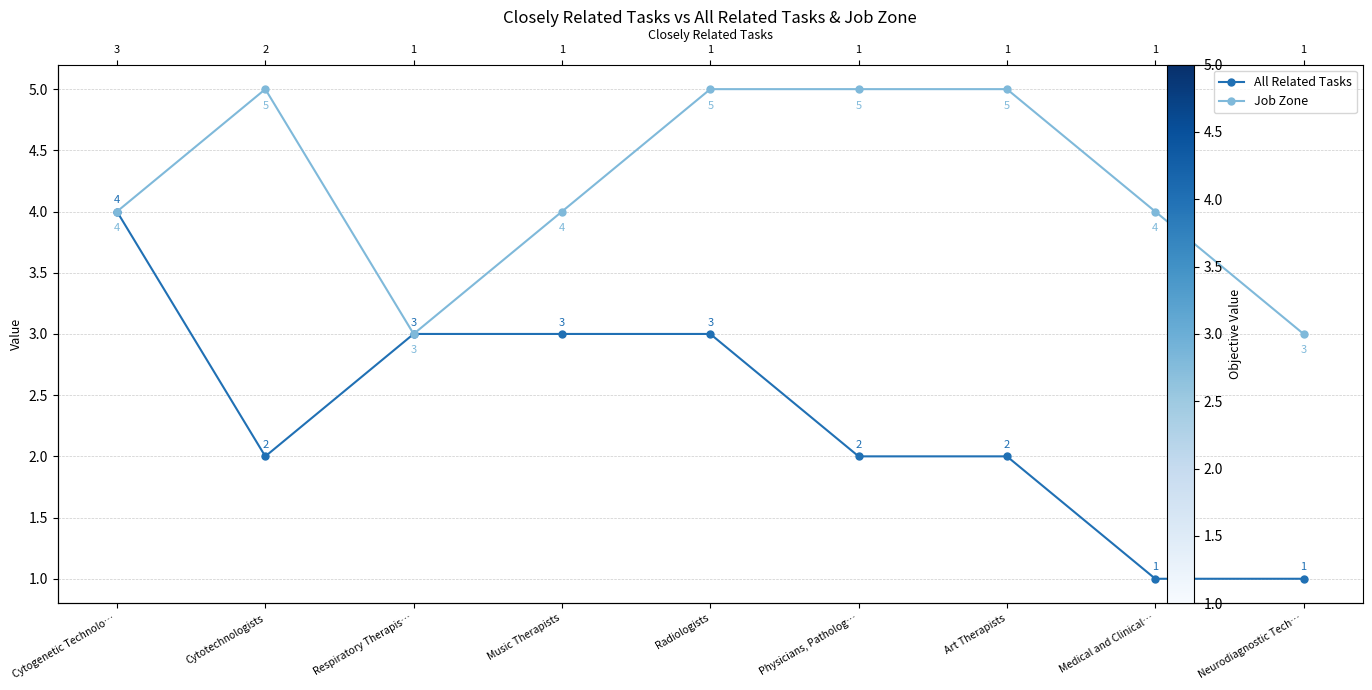

What is the highest value of the All Related Tasks series?

4